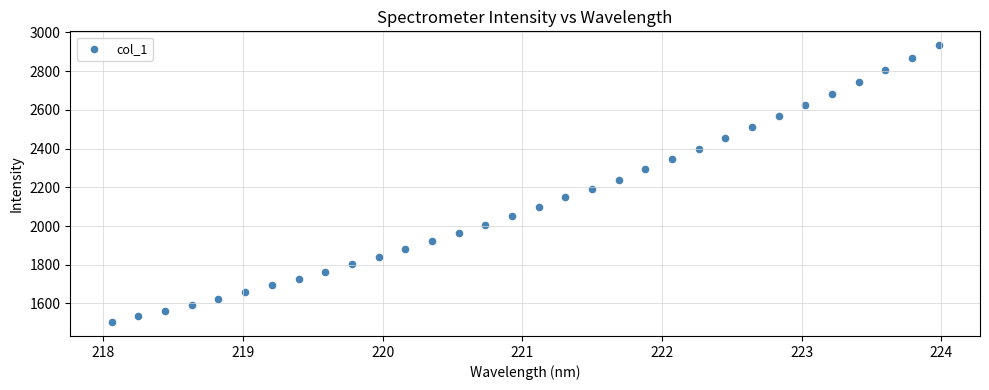

What is the range of Y values (max minus min)?

1430.5